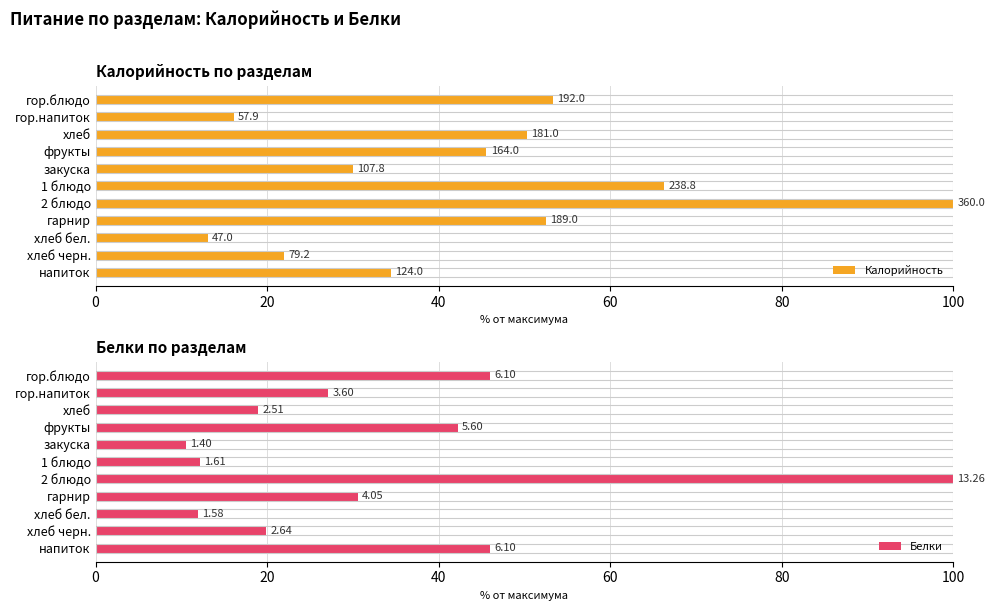

At how many categories does at least one series exceed 84?

1